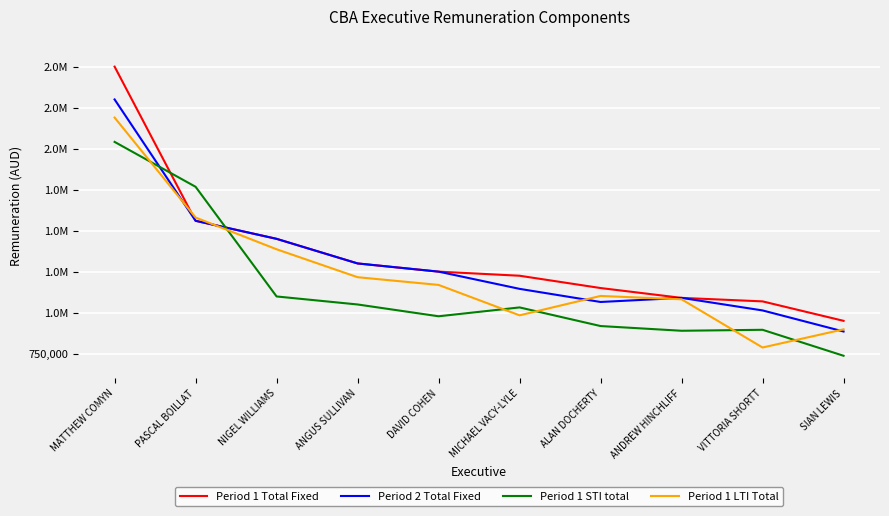

Does the chart have visible grid lines?

Yes